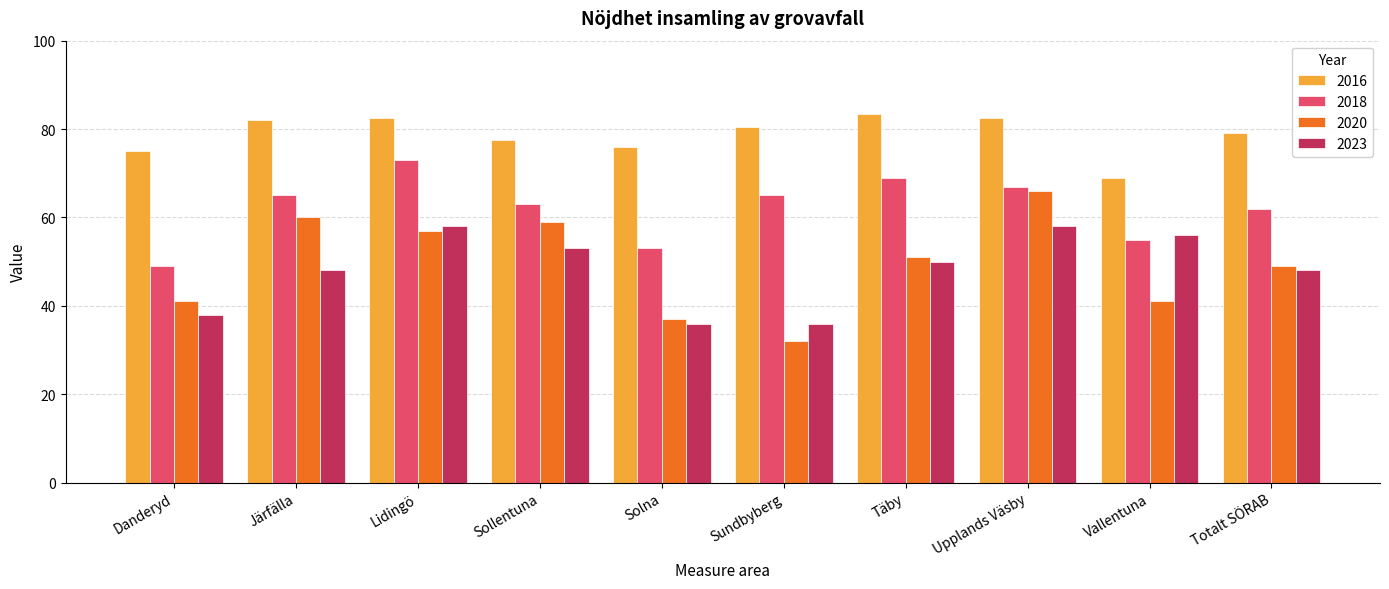

True or false: 2018 has a value of 24.4 at Järfälla.

False